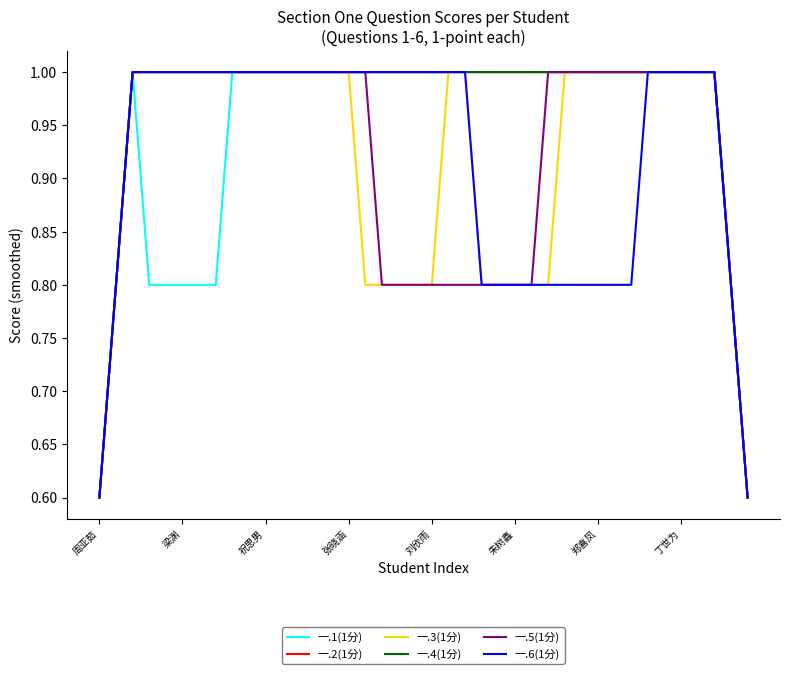

Which category has the lowest value in the 一.4(1分) series?

周亚茹